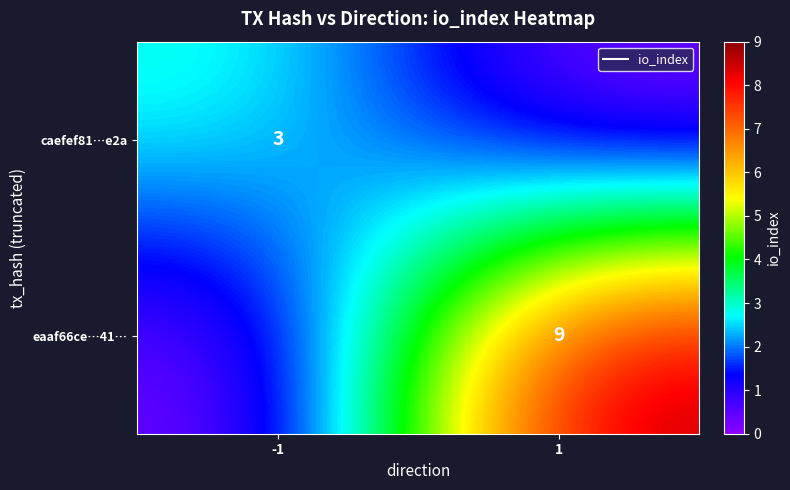

Which series changed the most between -1 and 1?

eaaf66ce…41…